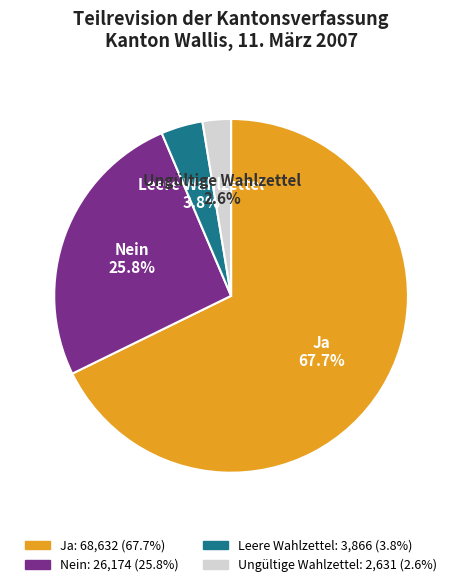

The Ja slice represents 57% of the pie. True or false?

False